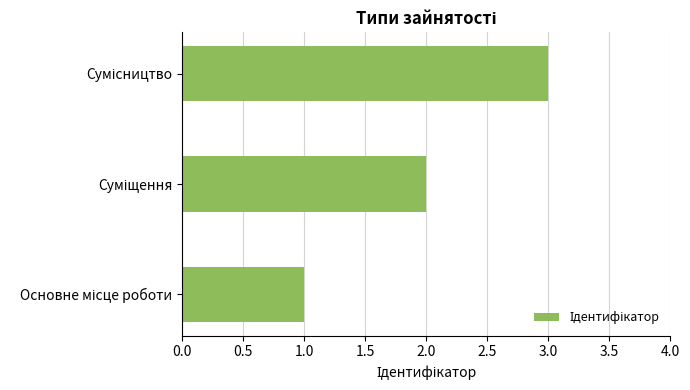

What is the maximum value shown in the chart?

3